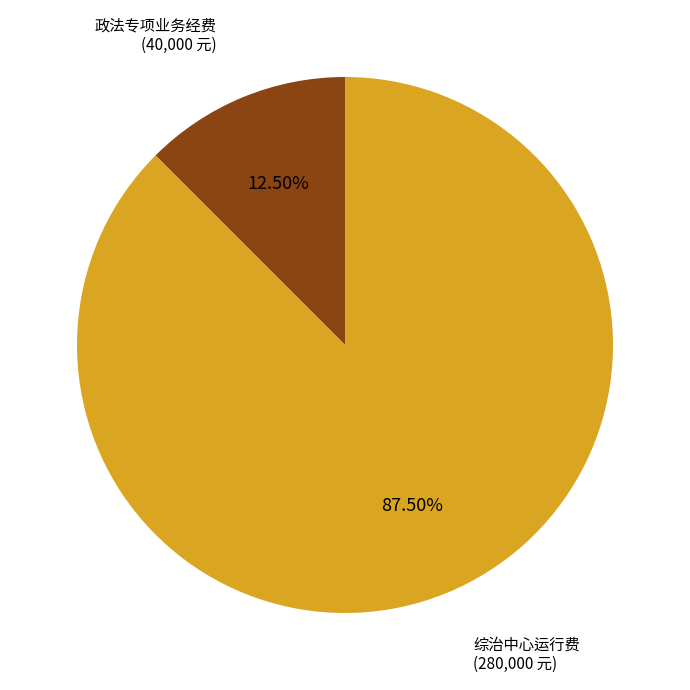

Does 政法专项业务经费 represent more than half of the total?

No